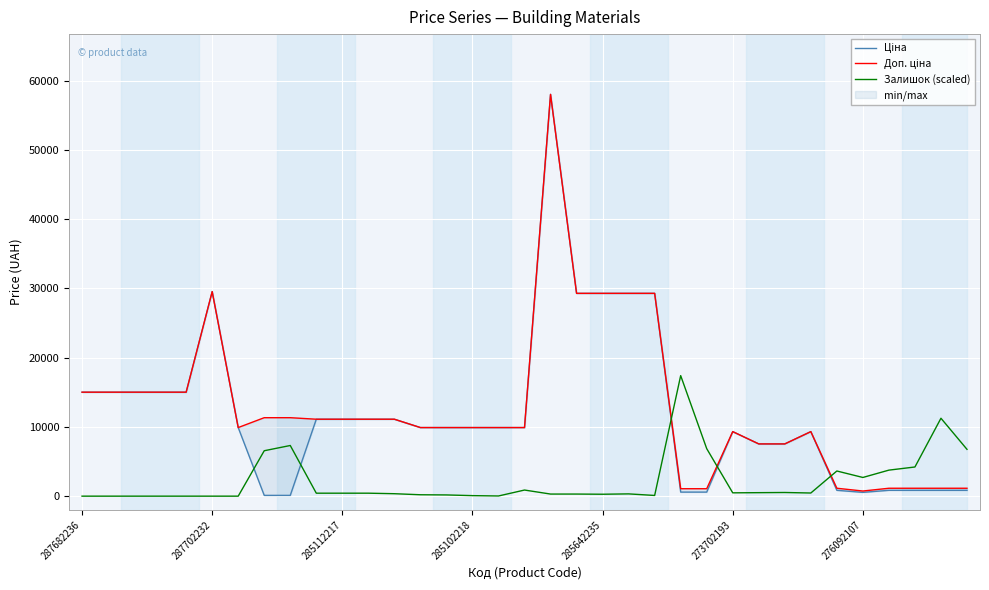

At 16, list the series in order from smallest to largest.

Залишок (scaled), Ціна, Доп. ціна